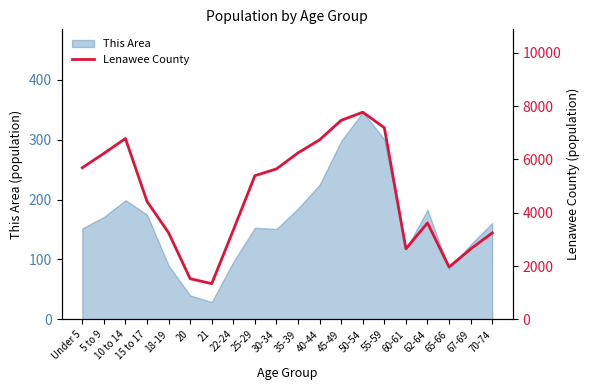

List the labels in order of value, smallest first.

21, 20, 65-66, 67-69, 60-61, 70-74, 18-19, 22-24, 62-64, 15 to 17, 25-29, 30-34, Under 5, 5 to 9, 35-39, 40-44, 10 to 14, 55-59, 45-49, 50-54